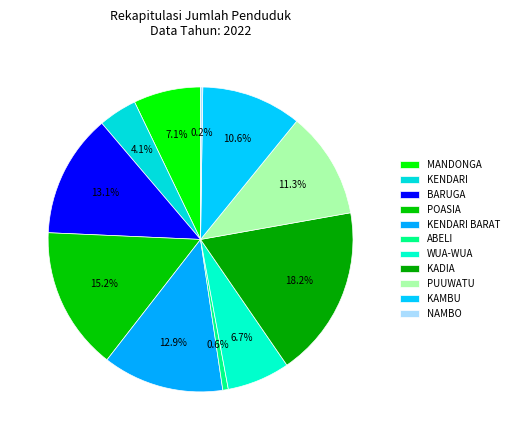

Do MANDONGA and WUA-WUA together represent more than half of the pie?

No